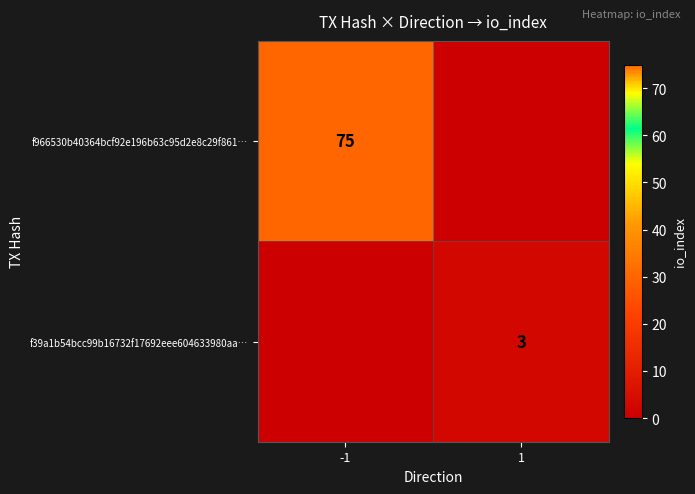

The value of f966530b40364bcf92e196b63c95d2e8c29f861… at -1 is 75. True or false?

True